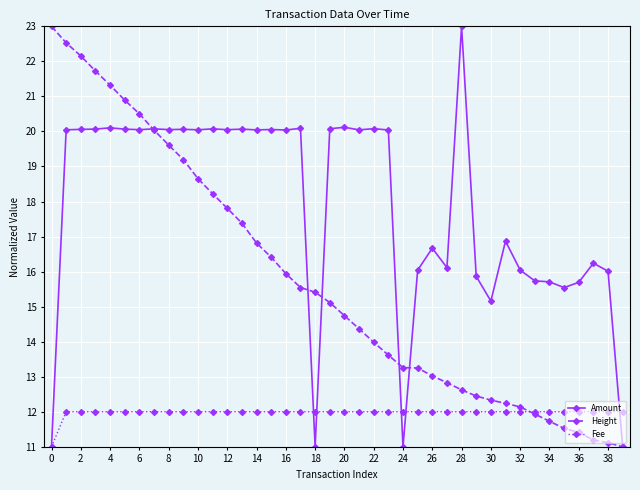

What is the value of the Fee point at the 26th from the left?

12.0